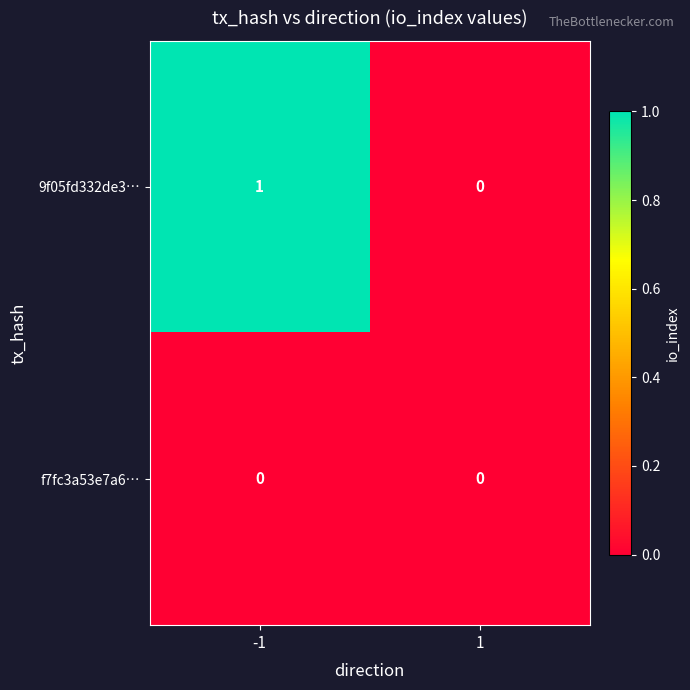

List the series in order of their peak value, lowest first.

f7fc3a53e7a6…, 9f05fd332de3…